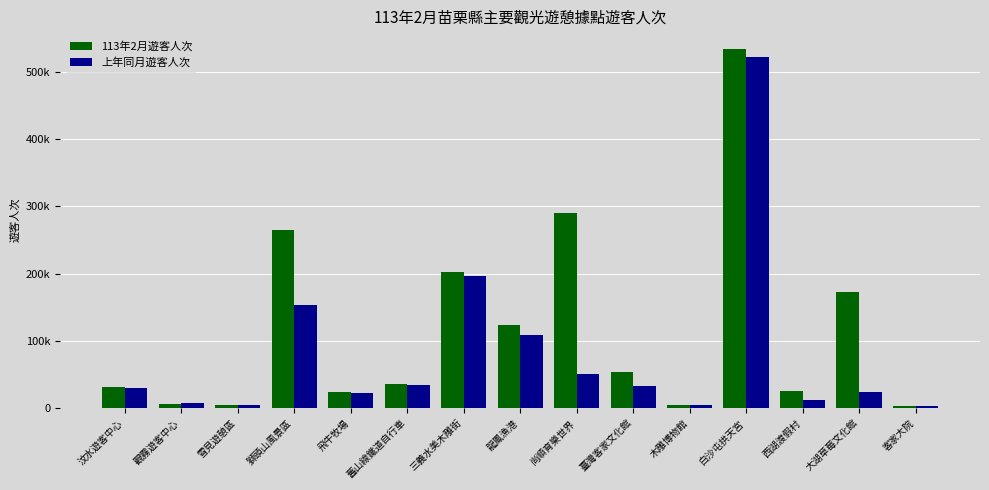

Are the bars grouped side by side (vs. stacked)?

Yes